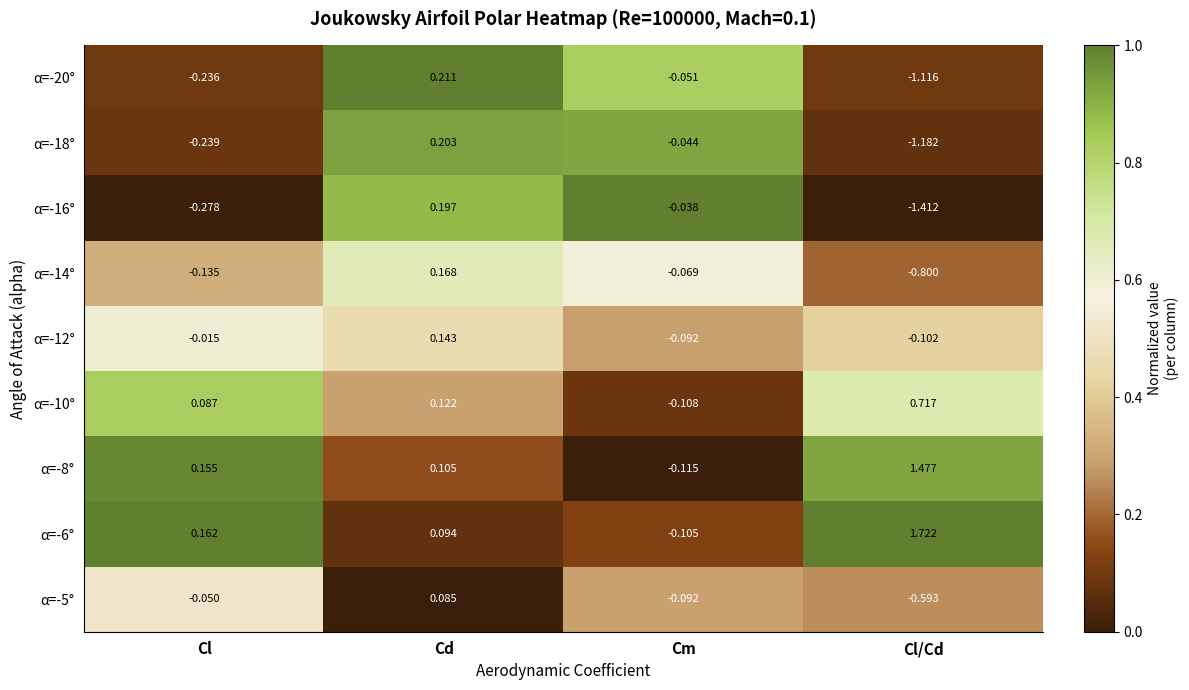

List the labels in order of α=-16° value, smallest first.

Cl/Cd, Cl, Cm, Cd